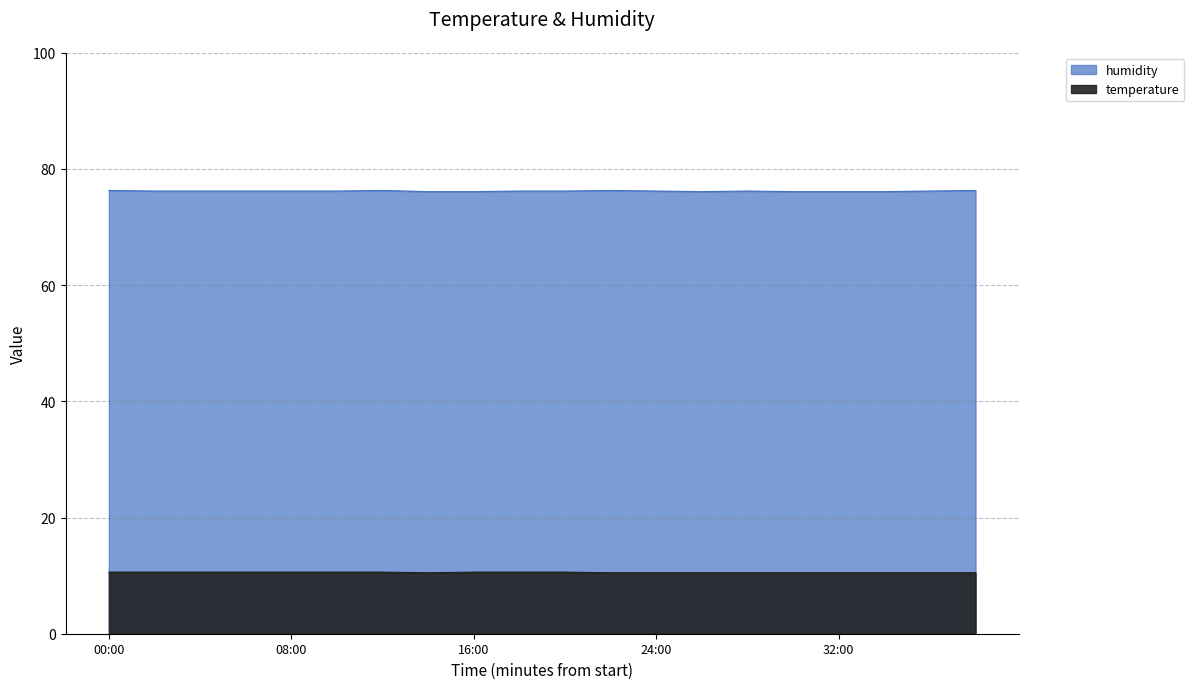

List the series in order of their overall mean, highest first.

humidity, temperature